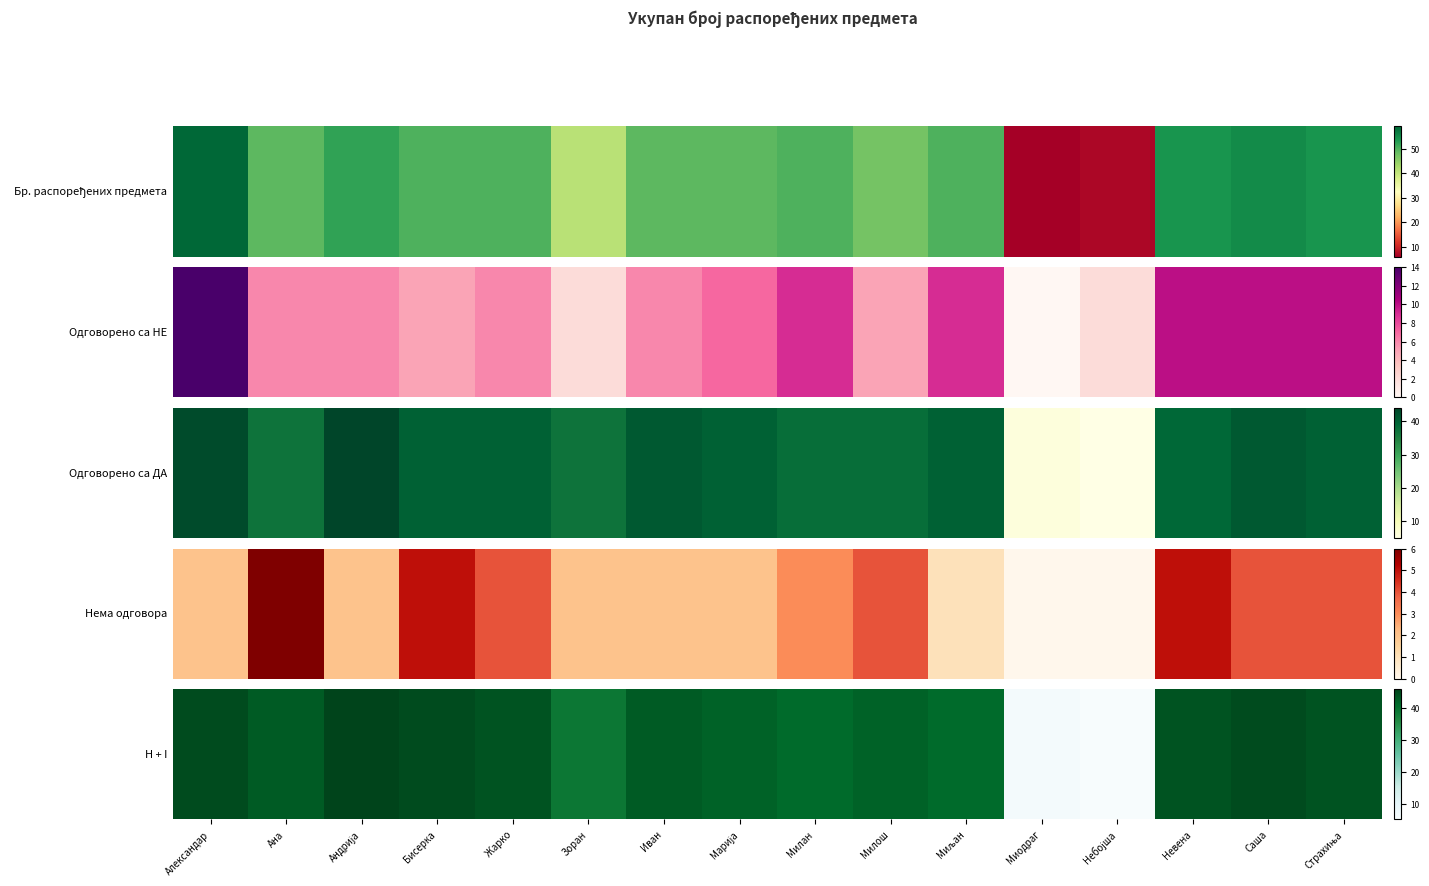

Read the value at Александар.

45